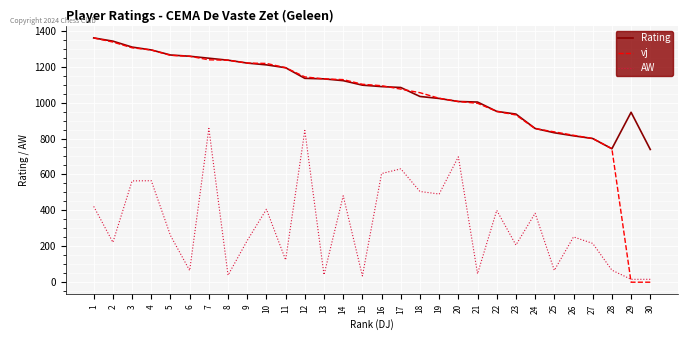

What are all the series names shown in the legend?

Rating, vj, AW